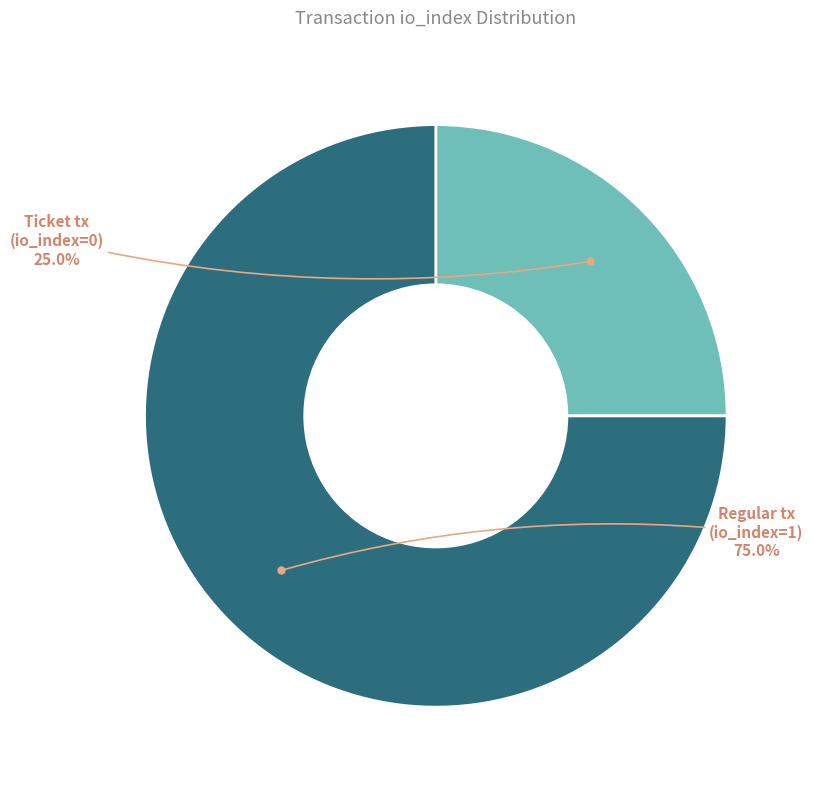

What is the largest slice in the pie chart?

Regular tx (io_index=1)